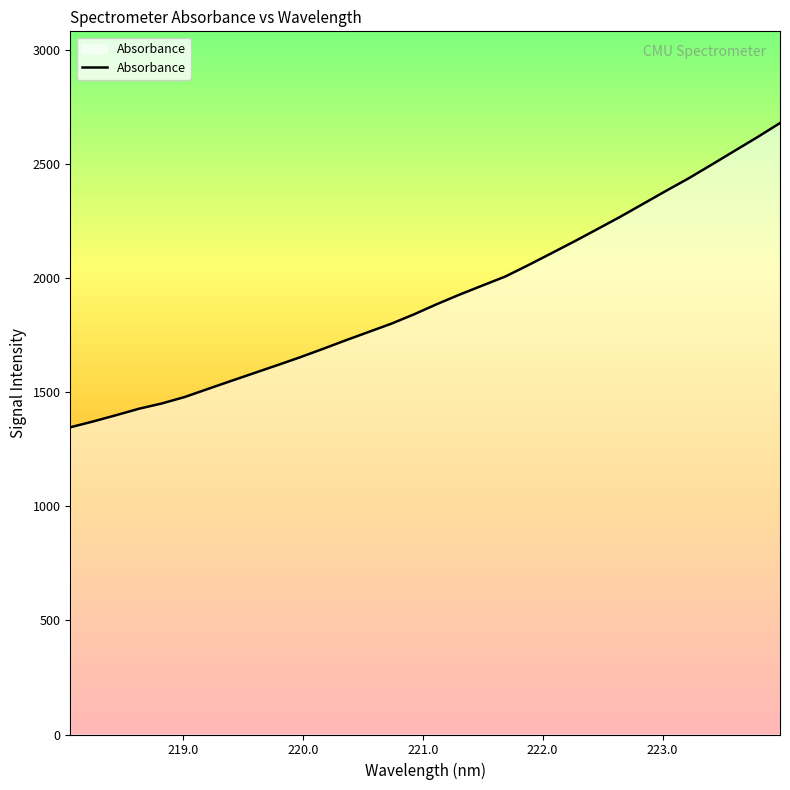

Does the chart have visible grid lines?

No